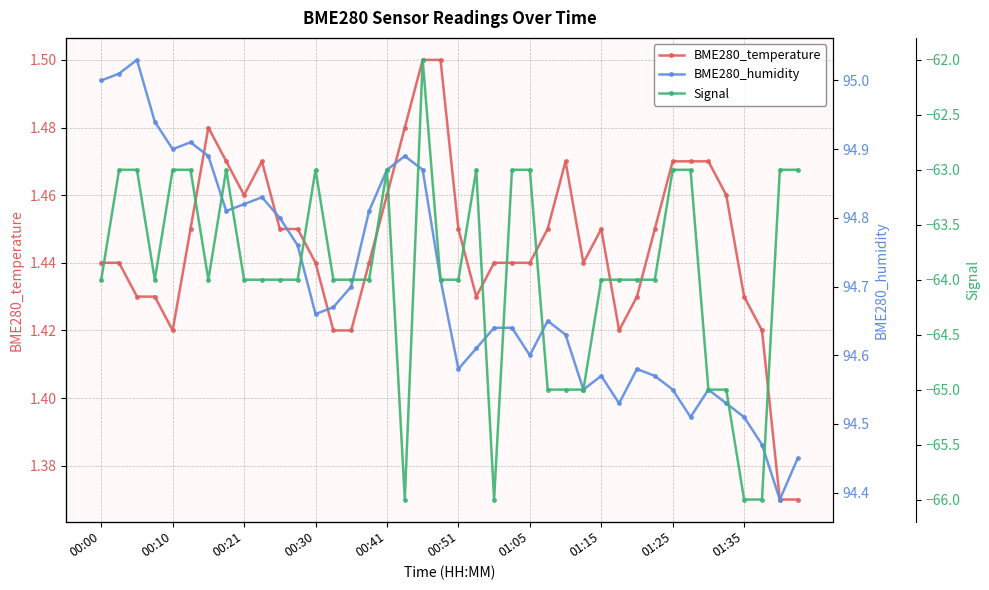

The Signal series shows -65.0 at 34. True or false?

True